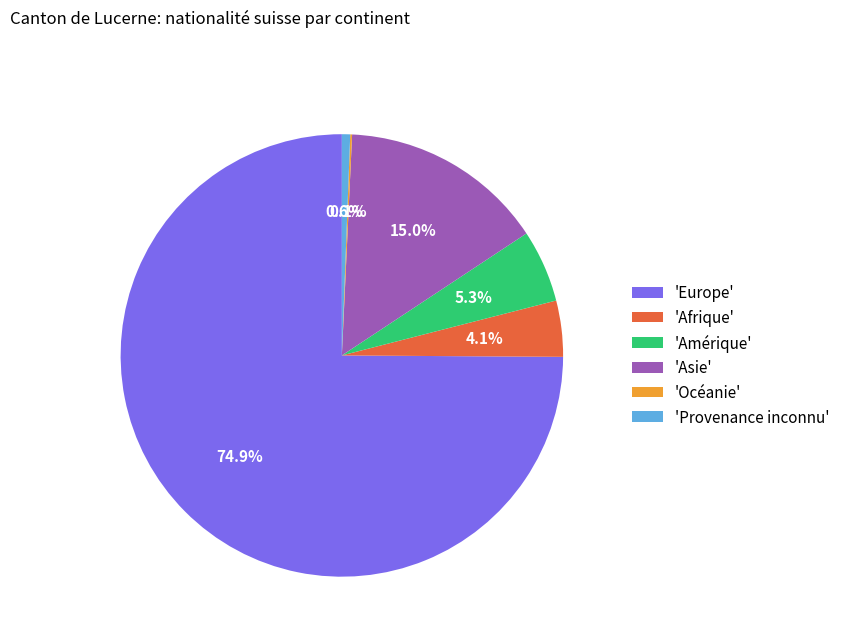

Approximately how many times larger is the value at 'Amérique' compared to 'Asie'?

0.4